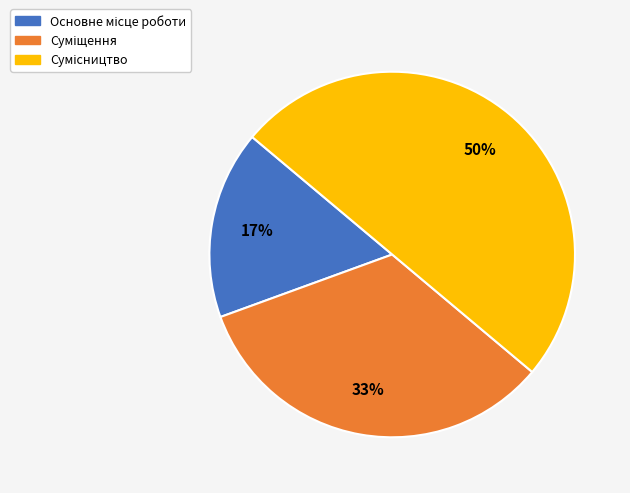

To the nearest percent, what is the difference between the largest and smallest slice percentages?

33%